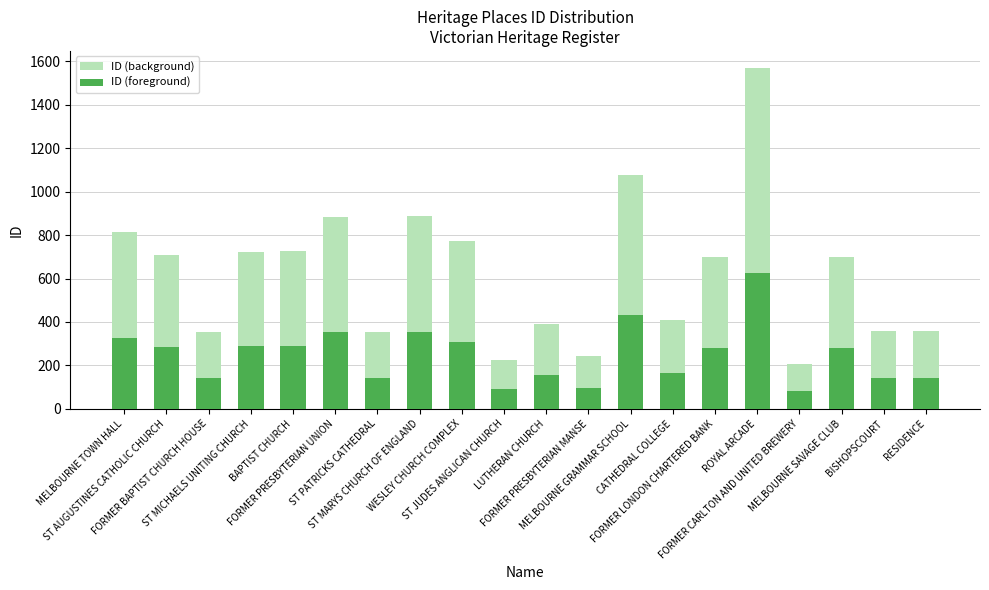

Which category has the highest value in the ID (foreground) series?

ROYAL ARCADE